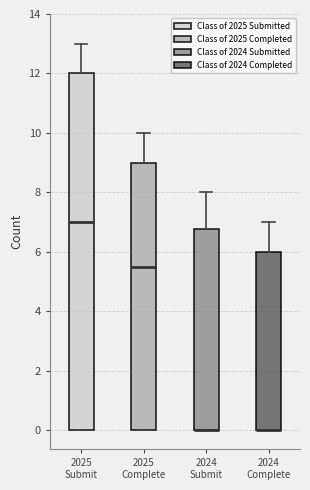

Which box is the tallest, from its lower edge to its upper edge?

2025 Submit